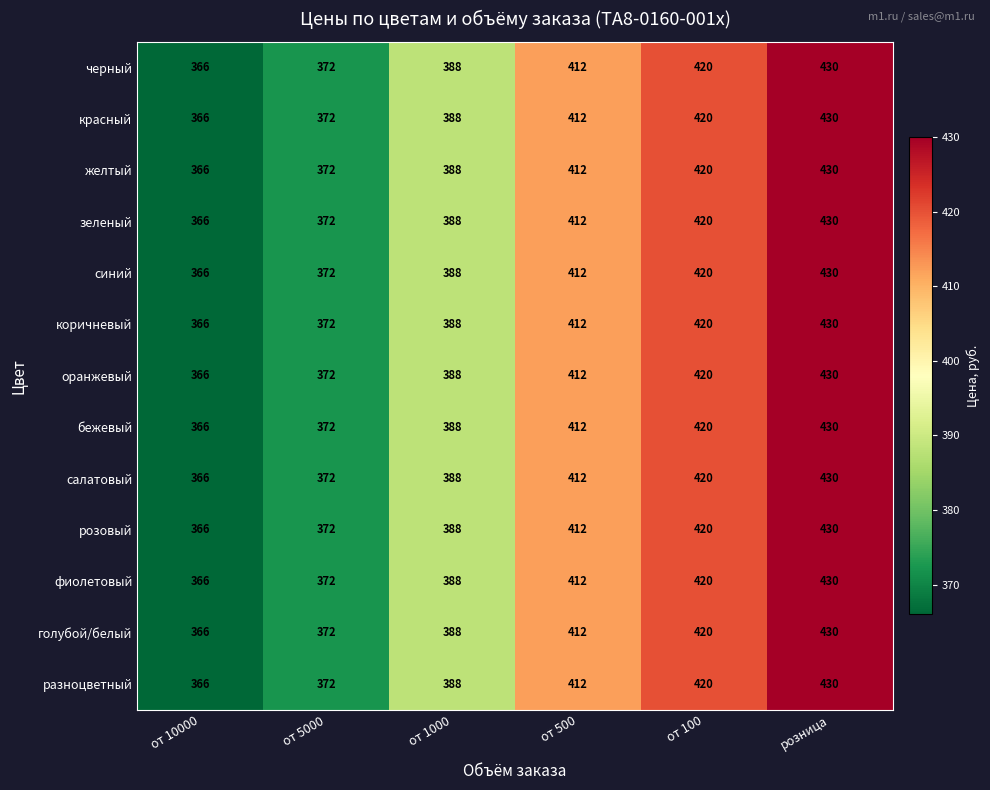

How many data points in салатовый are less than 412?

3